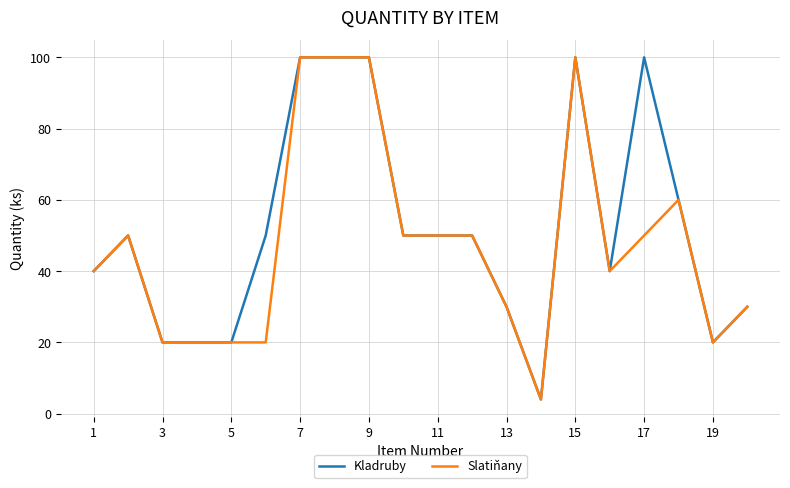

What is the greatest value displayed?

100